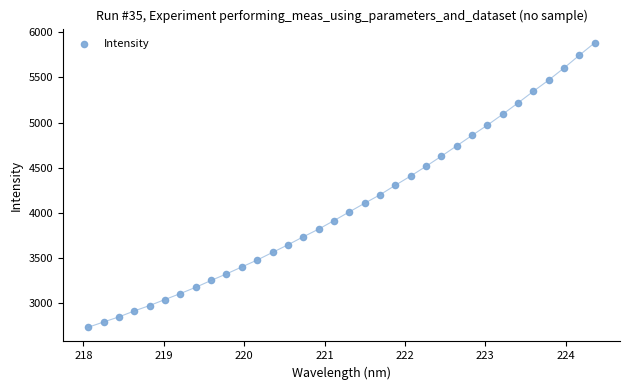

What is the range of X values (max minus min)?

6.3